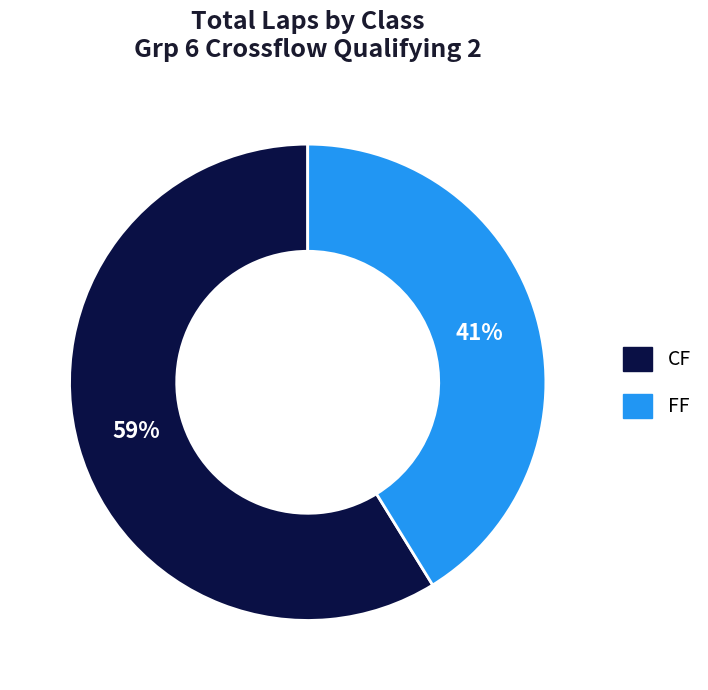

How many segments does this pie chart have?

2